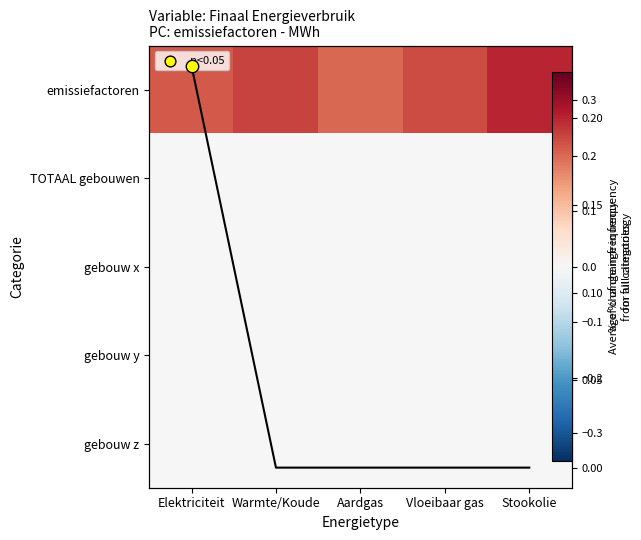

The value of Average across categories at Aardgas is 0.0. True or false?

True